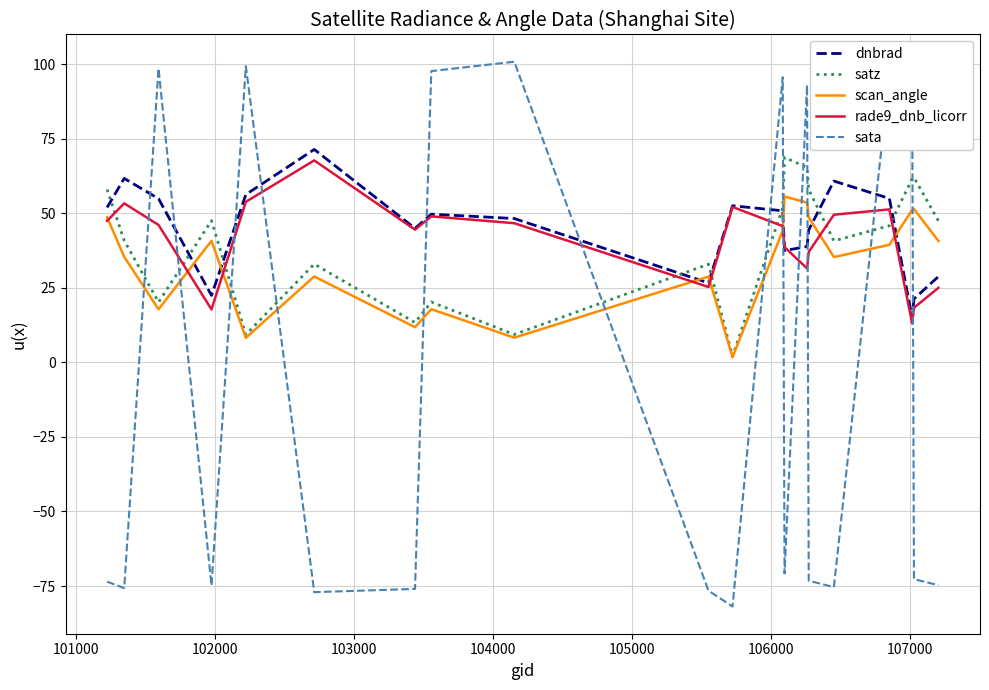

What is the smallest value displayed?

-81.9